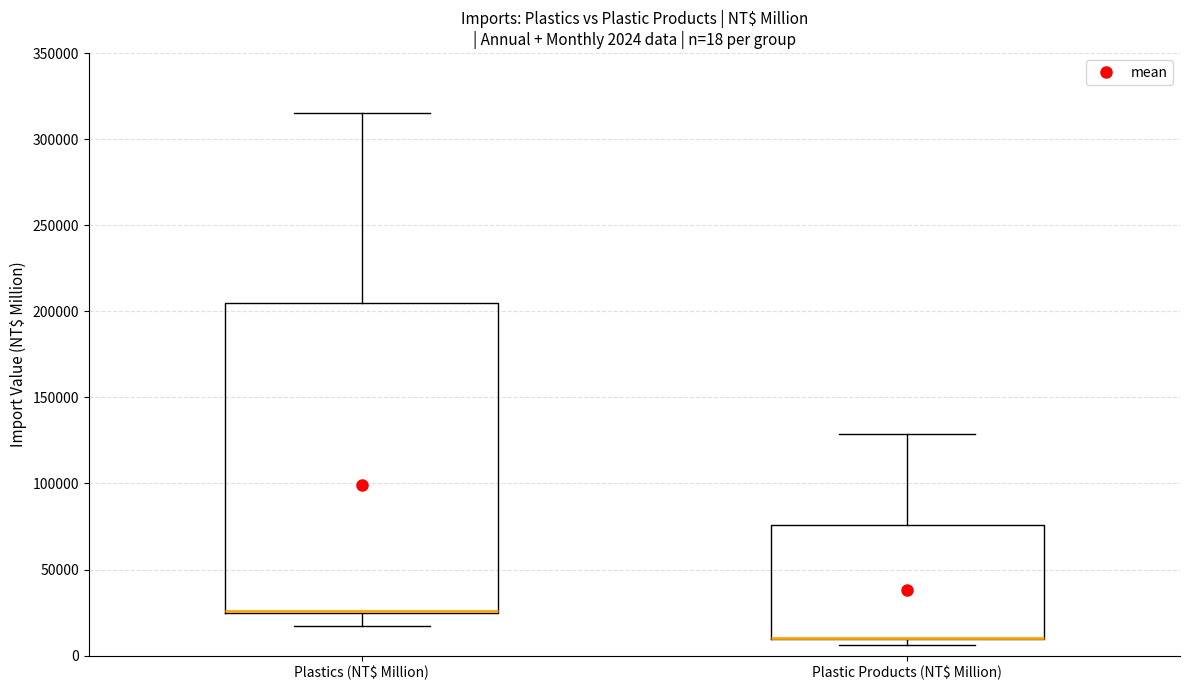

Comparing the boxes themselves (not the whiskers), which one is the tallest?

Plastics (NT$ Million)